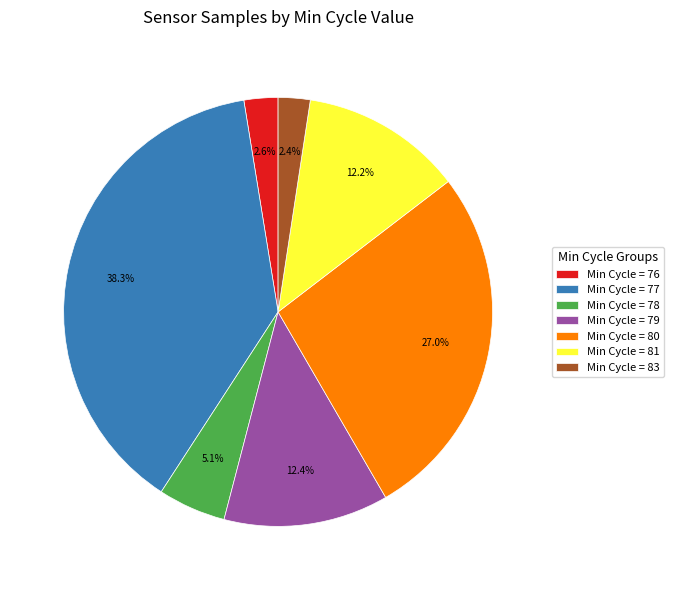

Between Min Cycle = 79 and Min Cycle = 76, which is larger?

Min Cycle = 79